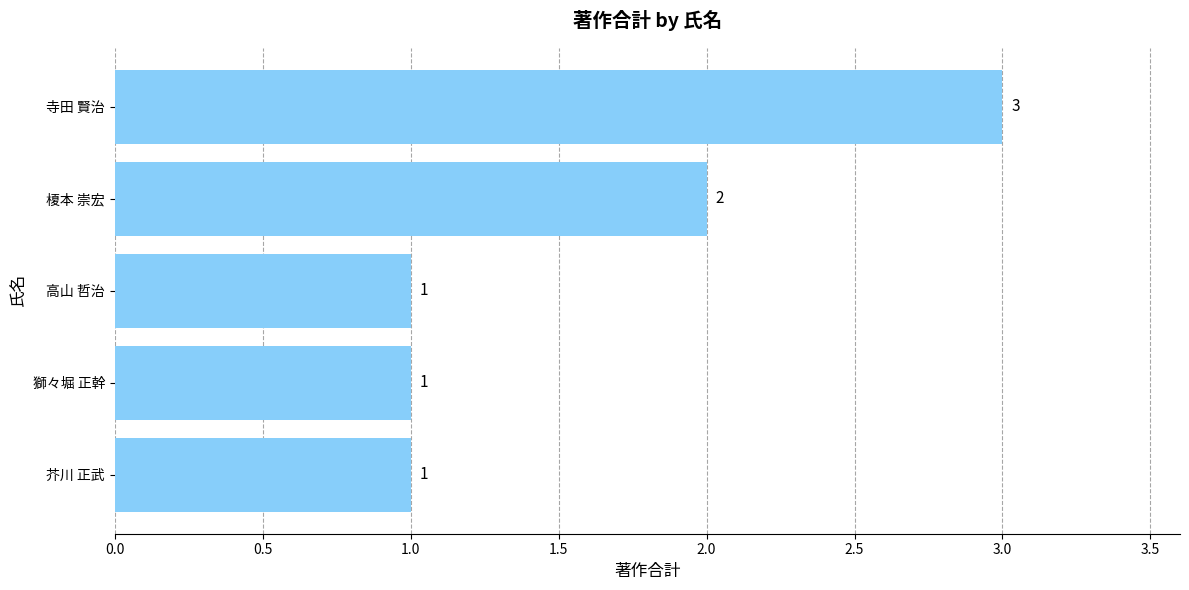

What is the greatest value displayed?

3